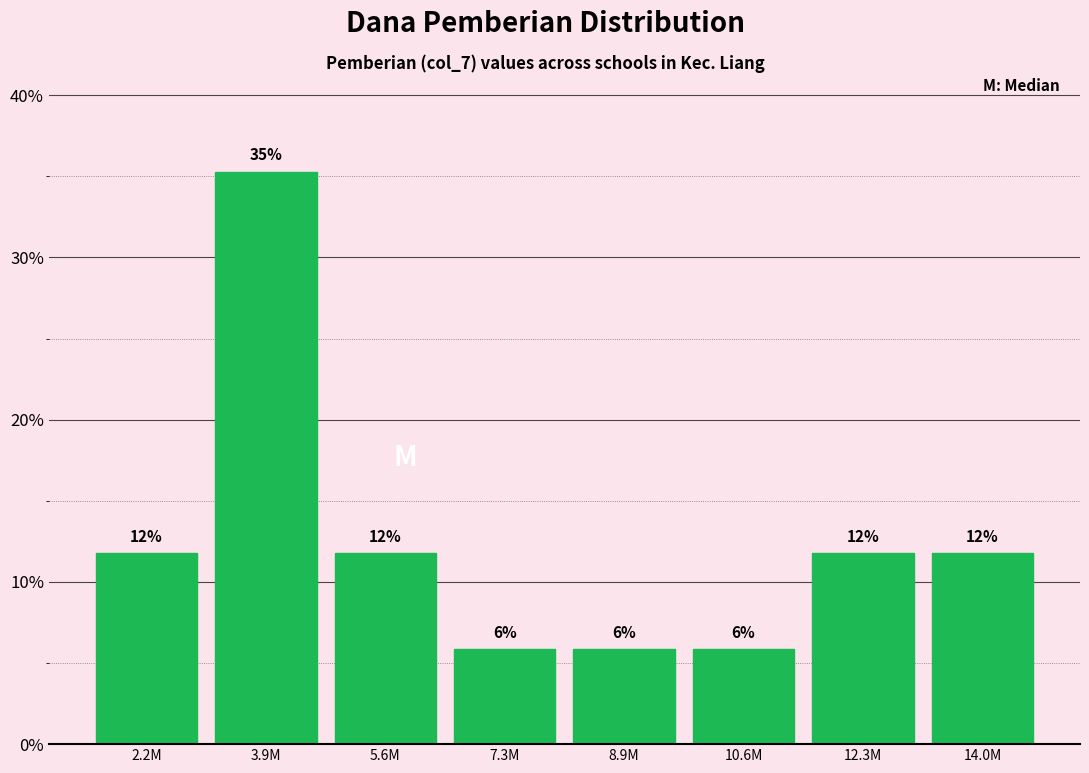

Does the chart contain any negative values?

No